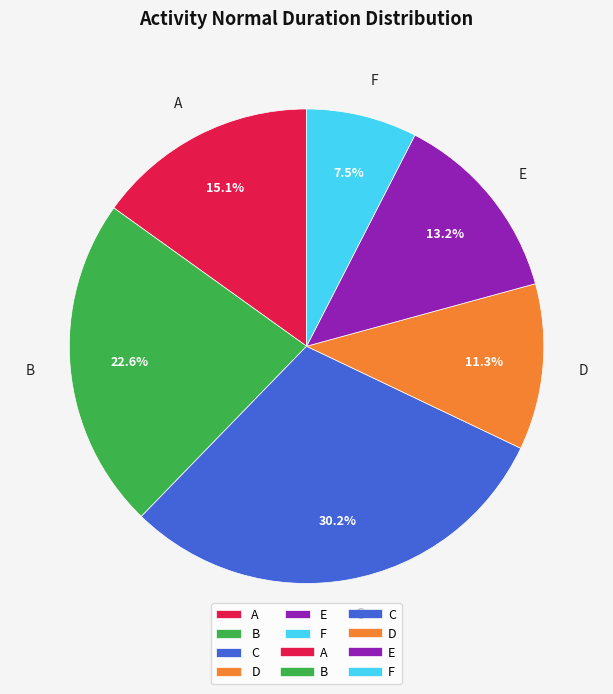

Is there any slice that represents more than half of the pie?

No